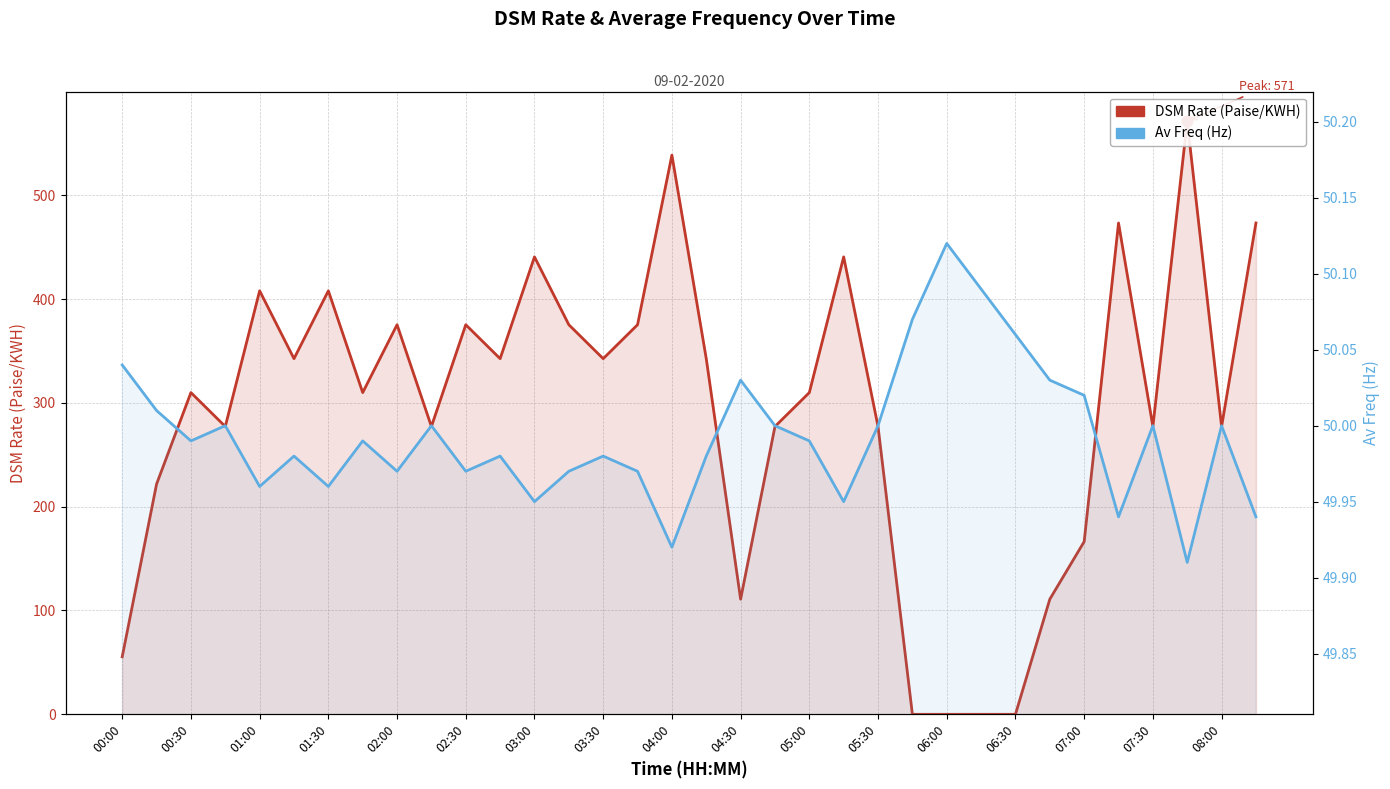

Which series has the largest total across all categories?

DSM Rate (Paise/KWH)